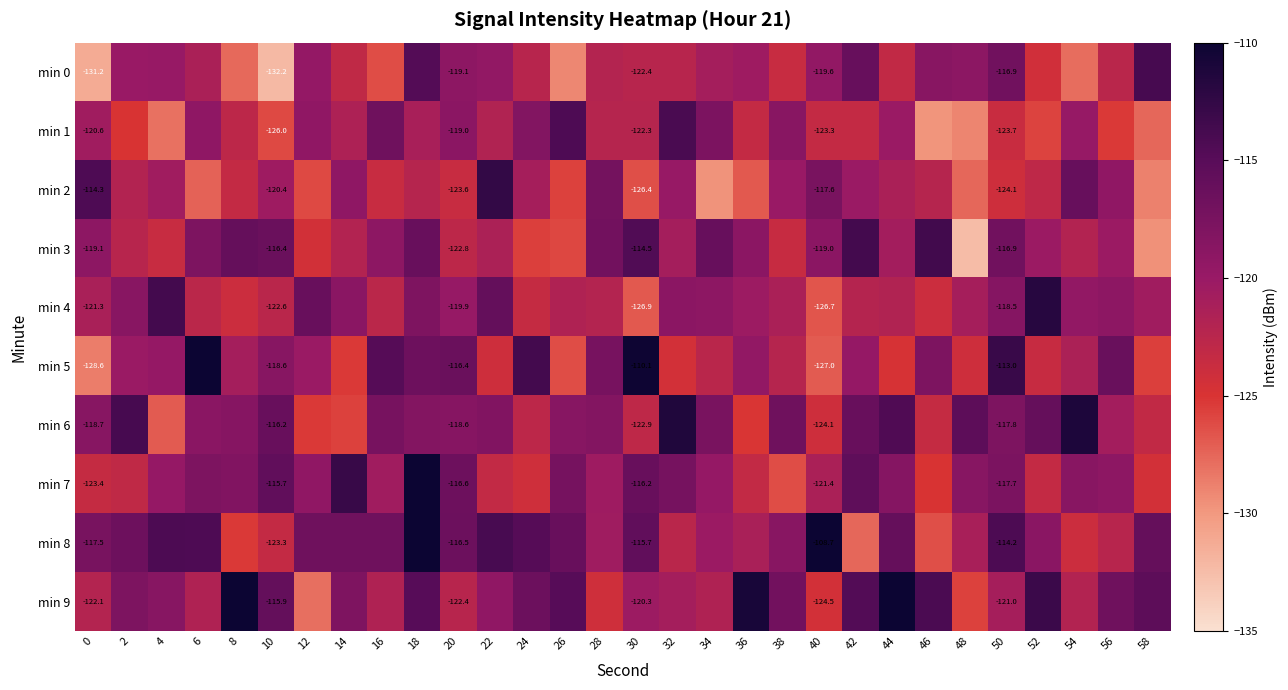

How many values in the min 8 series are below -116?

22